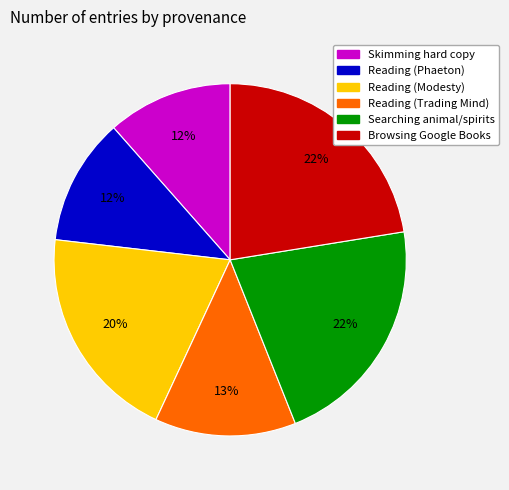

Approximately how many times larger is the value at Skimming hard copy compared to Searching animal/spirits?

0.5